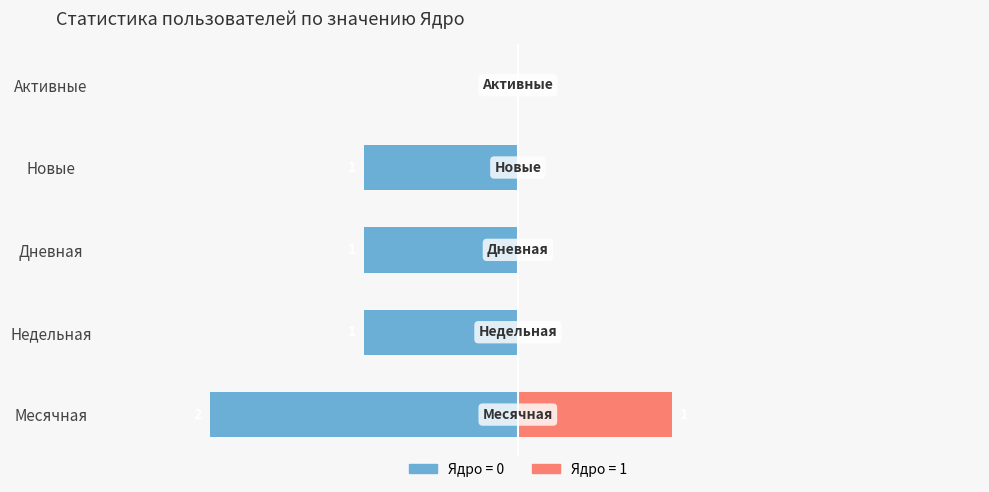

The Ядро=0 series shows 0 at Активные. True or false?

True